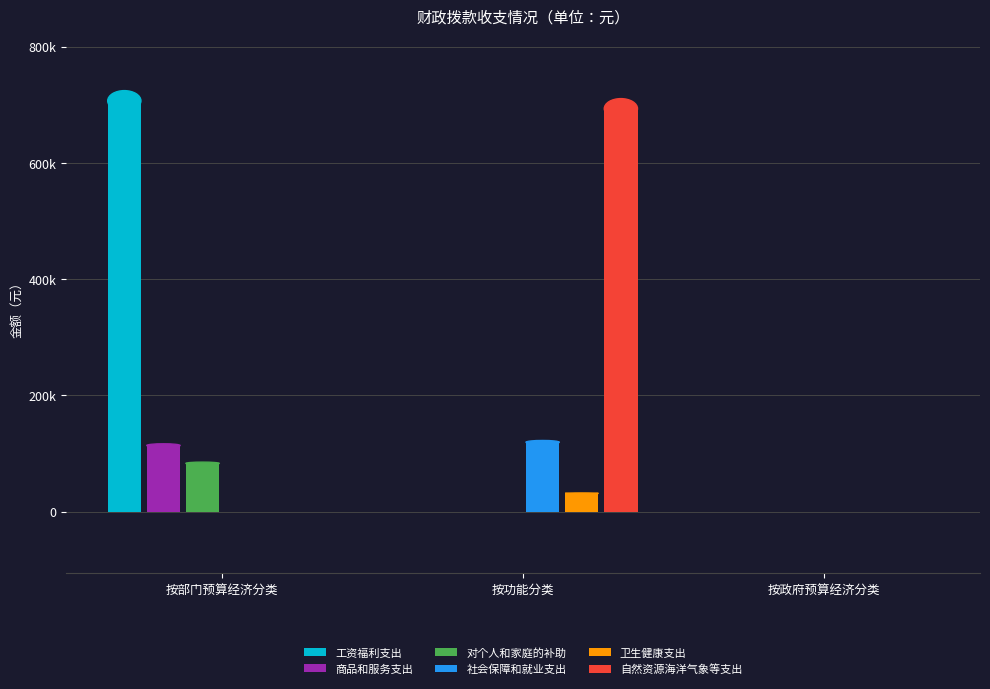

What are all the series names shown in the legend?

工资福利支出, 商品和服务支出, 对个人和家庭的补助, 社会保障和就业支出, 卫生健康支出, 自然资源海洋气象等支出